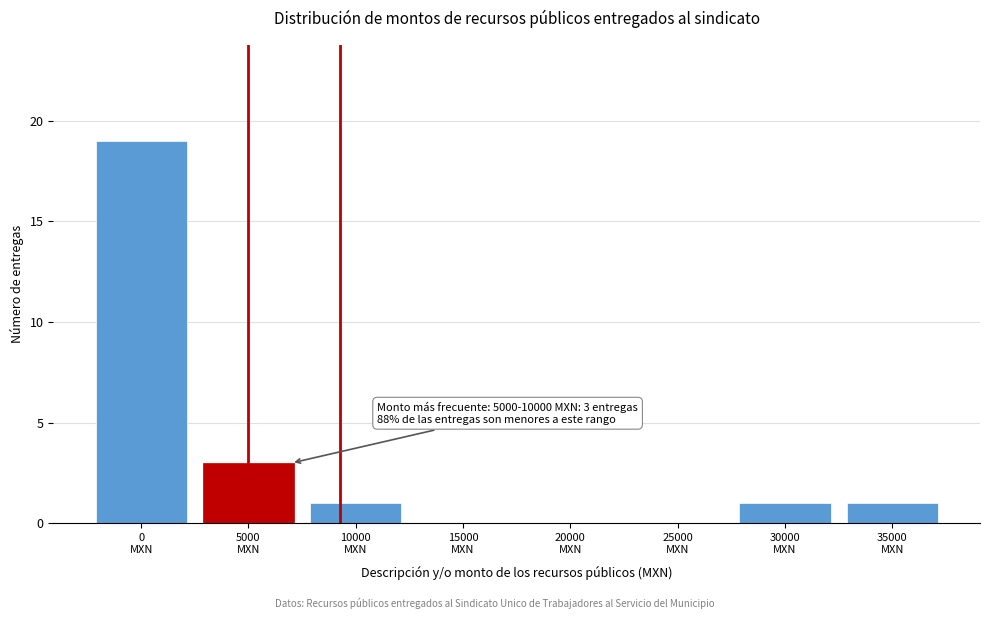

What is the maximum value shown in the chart?

19